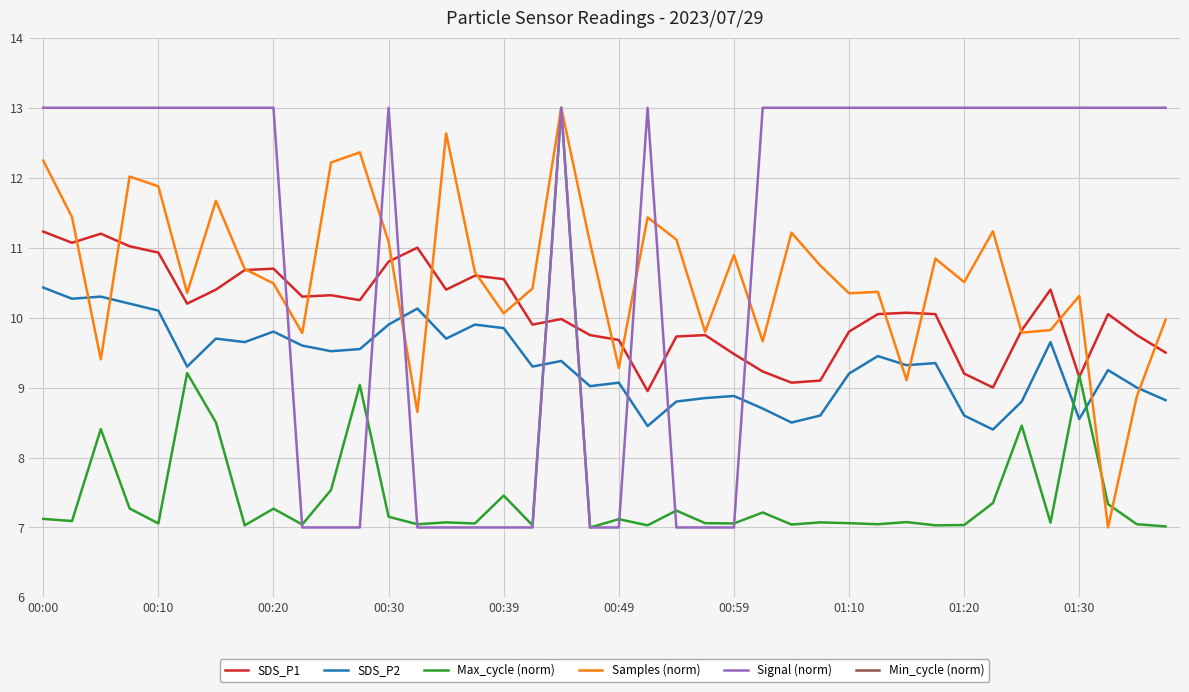

What is the lowest value of the Max_cycle (norm) series?

7.0